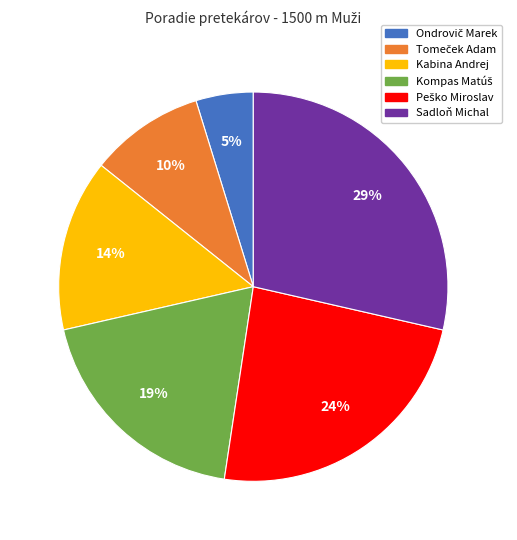

What percentage is the Kabina Andrej slice, to the nearest percent?

14%